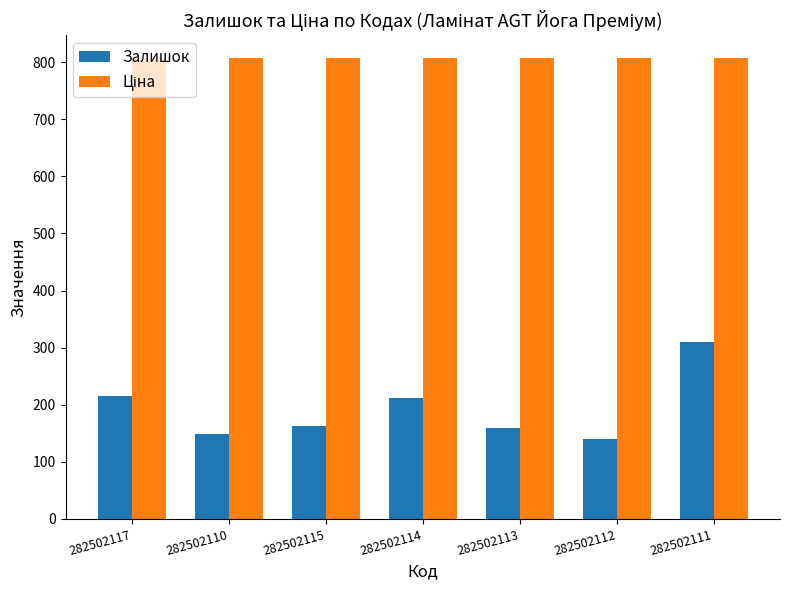

What is the spread (max minus min) of values at 282502110?

657.9